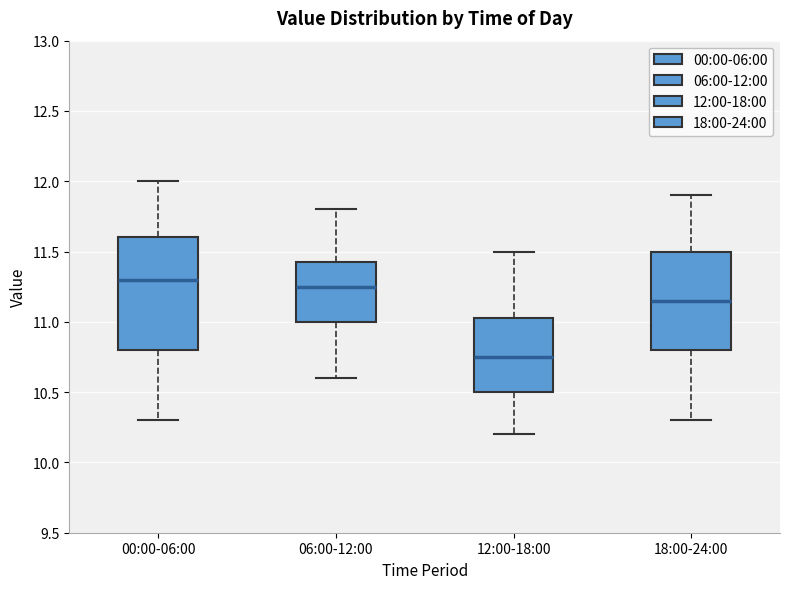

Which box is the tallest, from its lower edge to its upper edge?

00:00-06:00